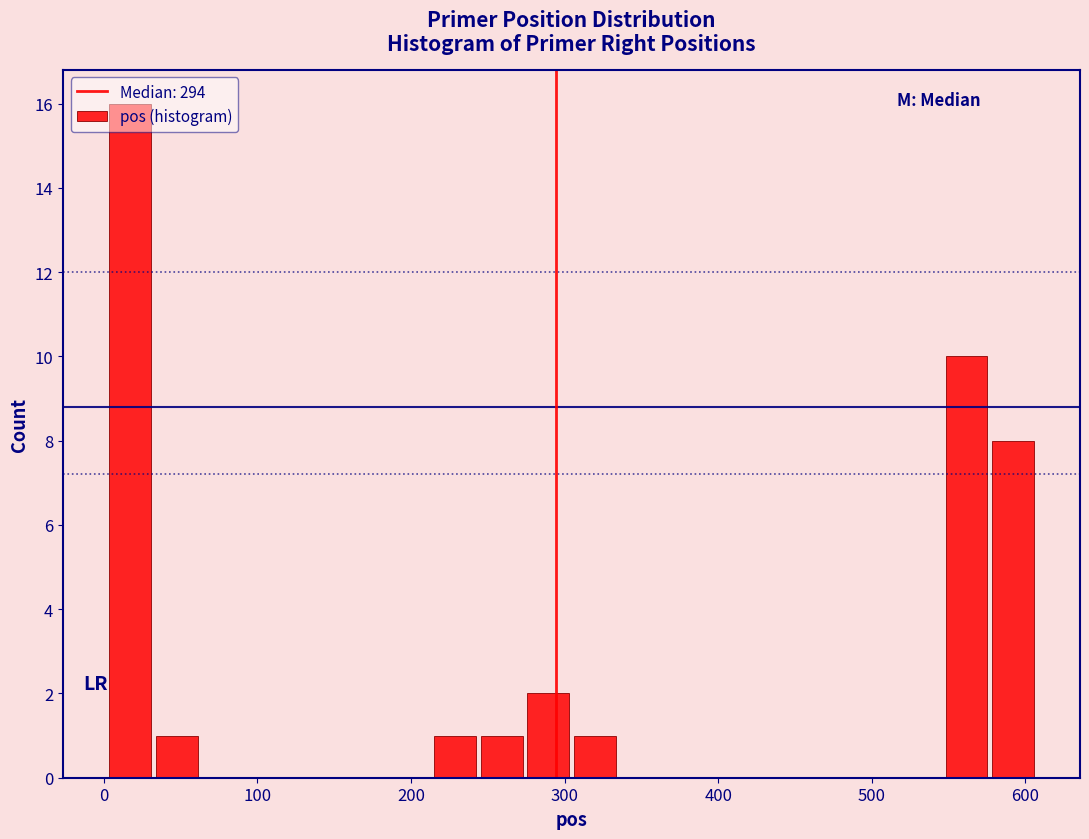

Around what value on the x-axis is the tallest bar? Give the approximate position of its centre, as read against the axis.

20